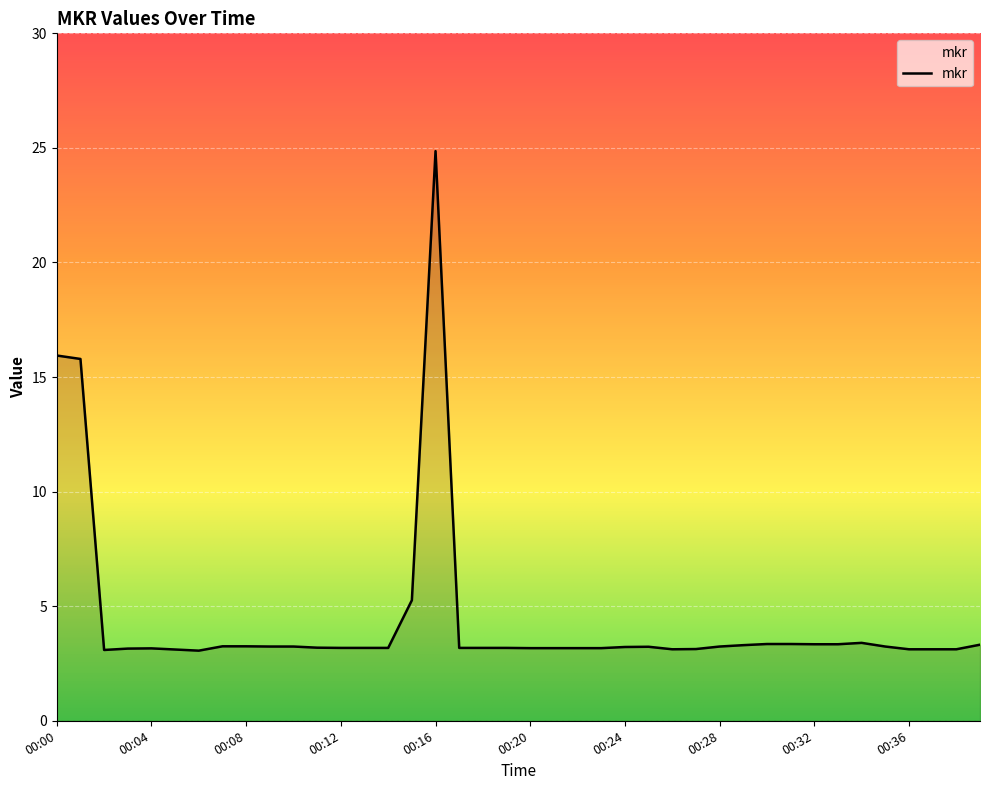

How many lines are shown in the chart?

1